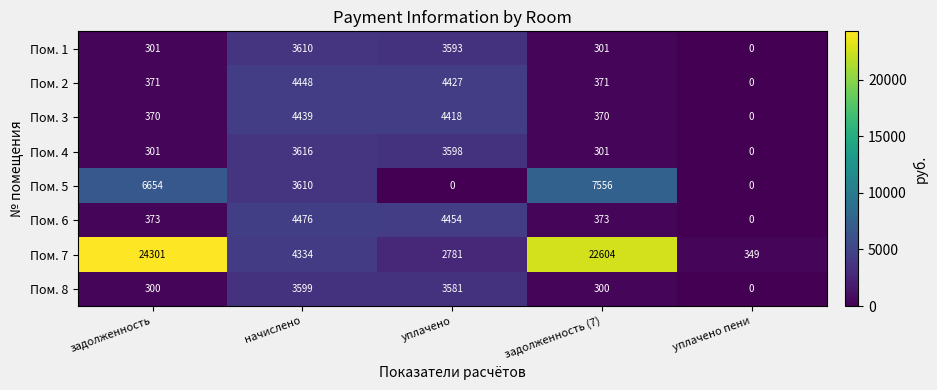

At which category is the sum across all series the highest?

задолженность